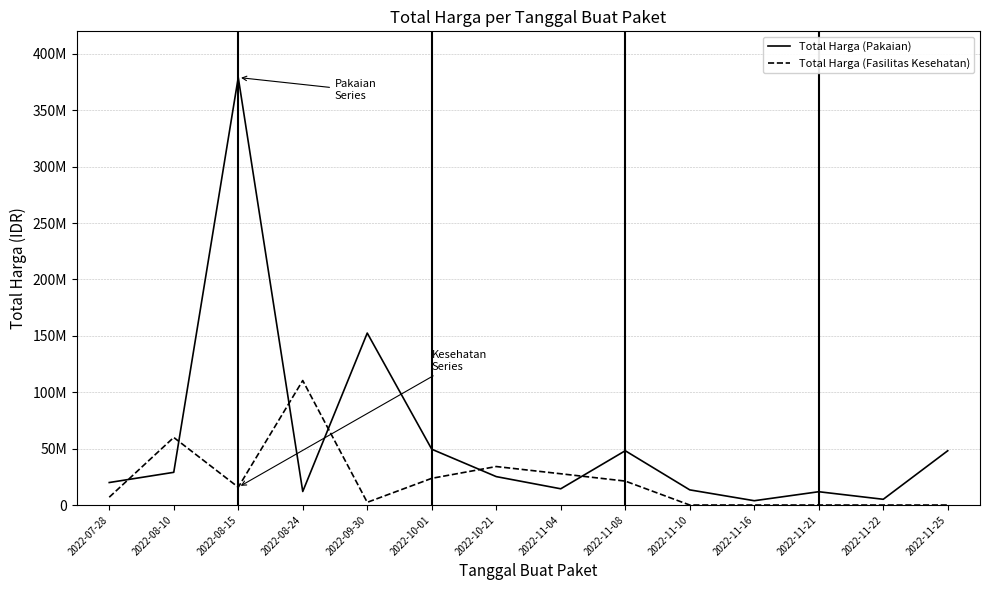

What are all the series names shown in the legend?

Total Harga (Pakaian), Total Harga (Fasilitas Kesehatan)